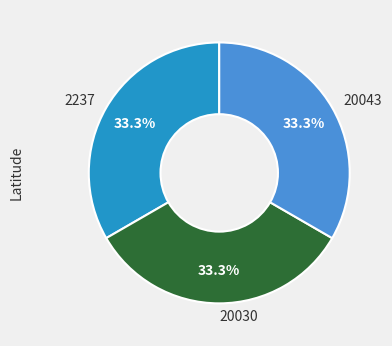

How many segments does this pie chart have?

3